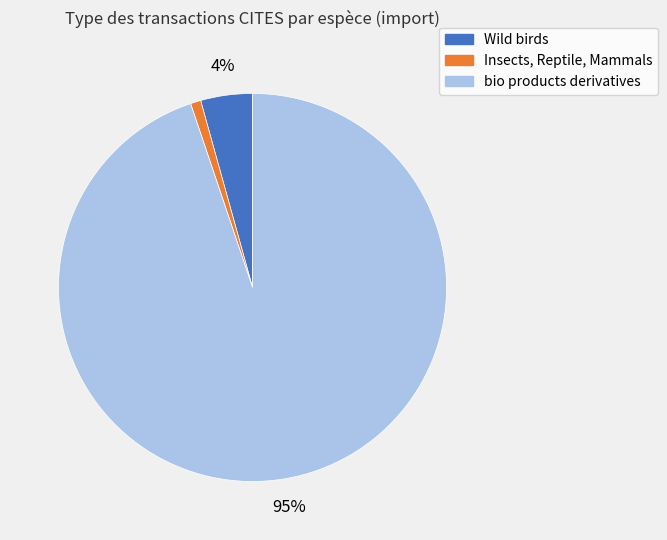

What is the largest slice in the pie chart?

bio products derivatives